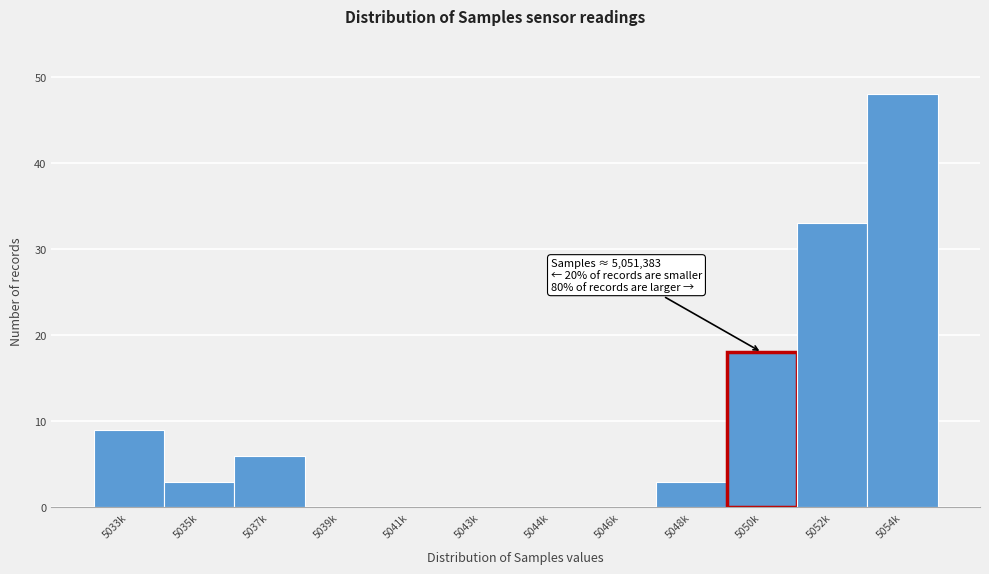

Reading left to right, extract all data points from this chart.

5033k=9	5035k=3	5037k=6	5039k=0	5041k=0	5043k=0	5044k=0	5046k=0	5048k=3	5050k=18	5052k=33	5054k=48